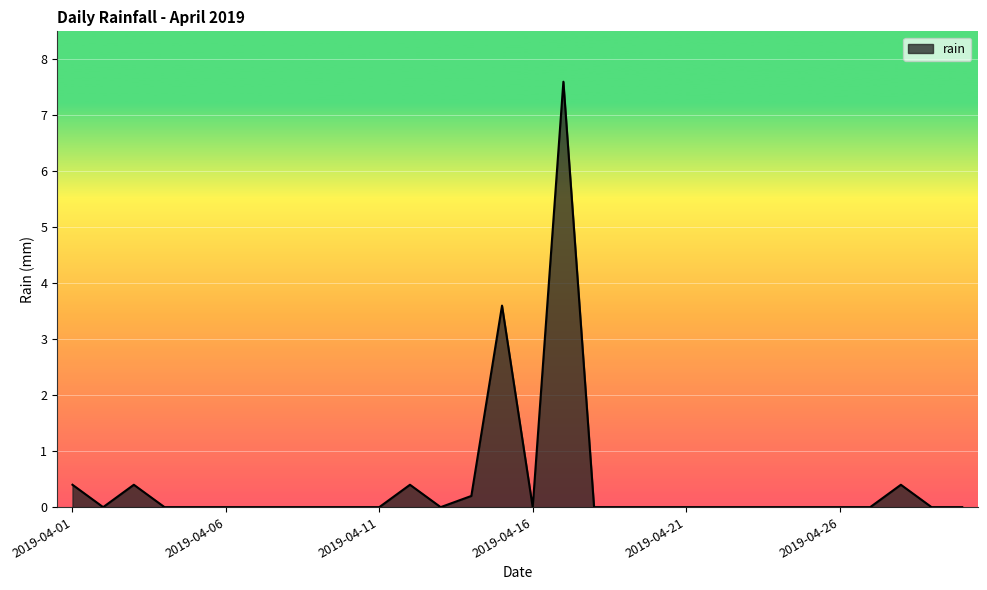

What is the maximum value shown in the chart?

7.6